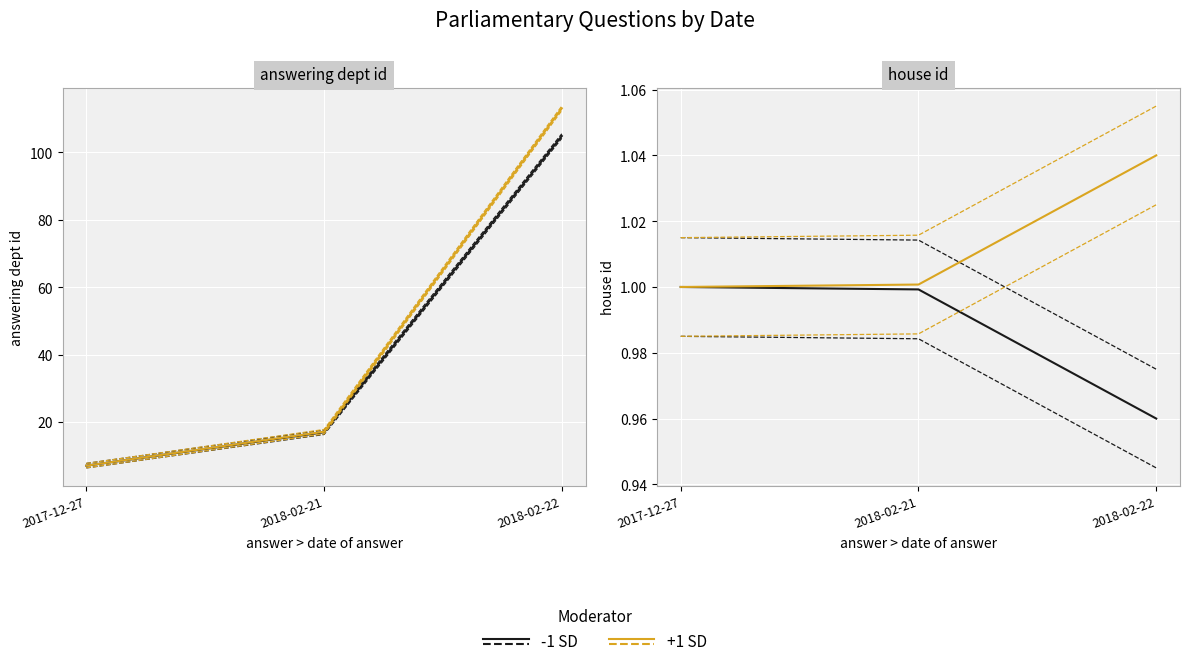

Rank the series by their maximum value, from highest to lowest.

+1 SD, -1 SD